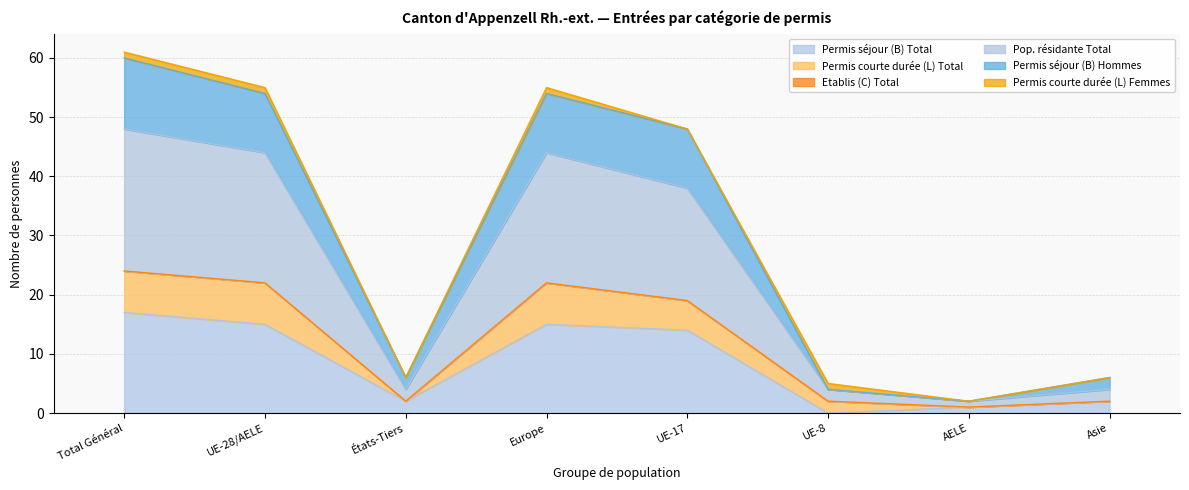

Between UE-28/AELE and Europe, which series saw the biggest shift?

Permis séjour (B) Total